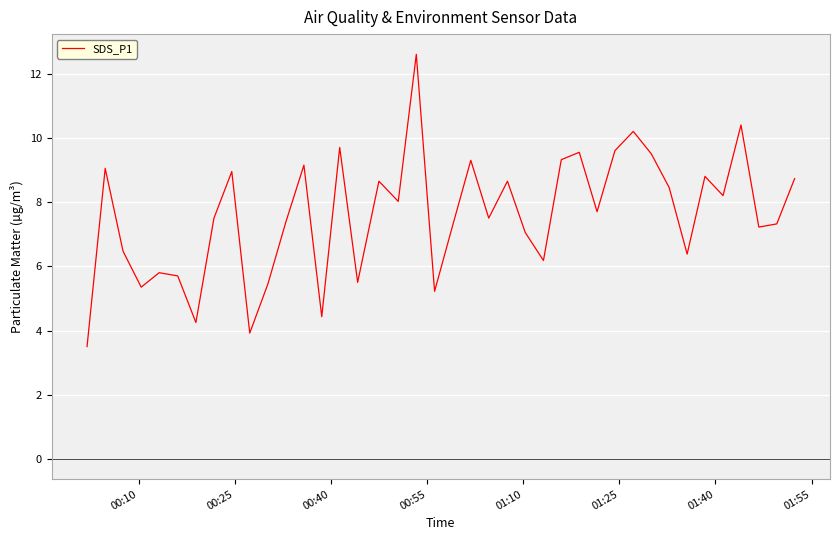

What is the smallest value displayed?

3.5